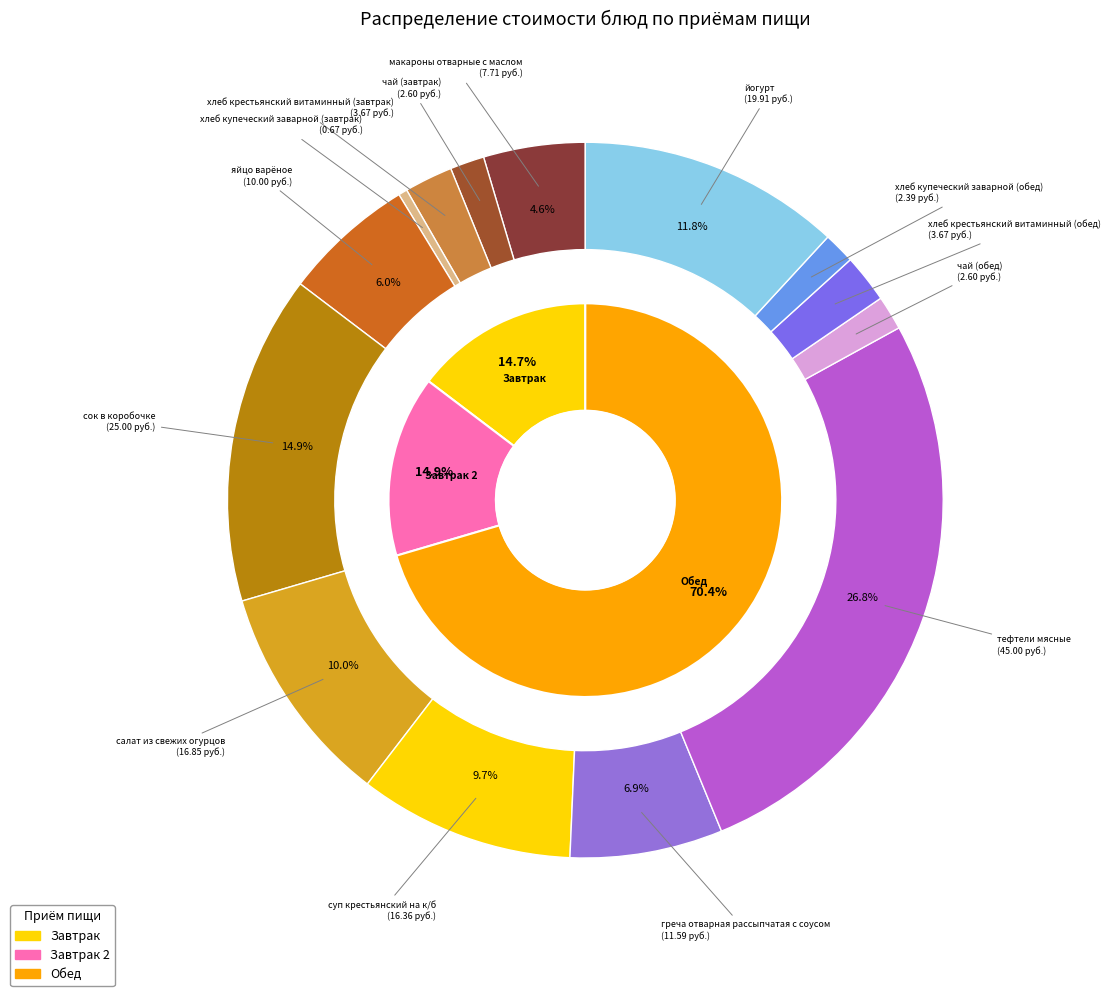

How many slices are in this pie chart?

14